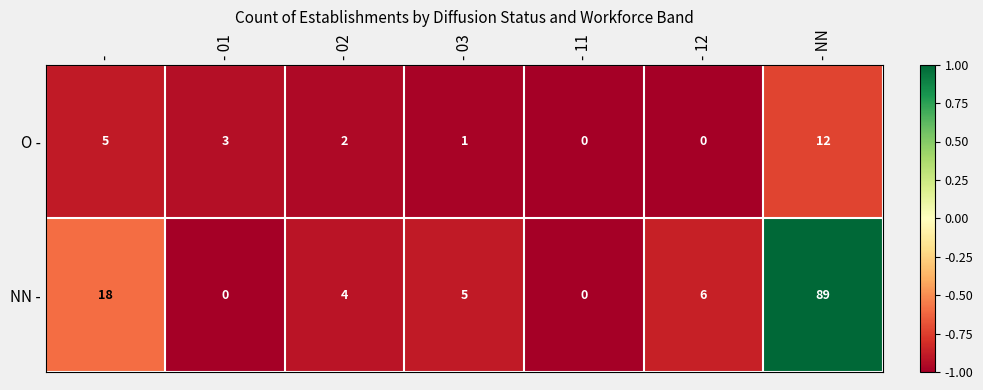

At which category is the sum across all series the highest?

- NN